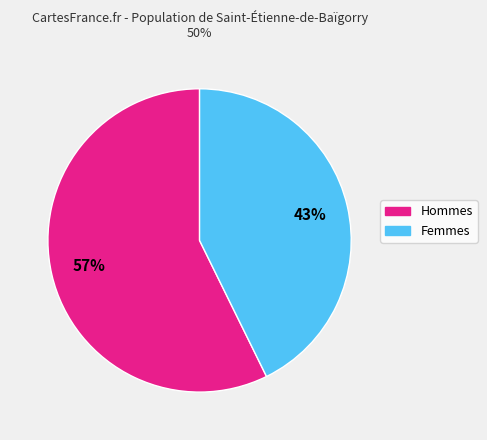

How many segments does this pie chart have?

2